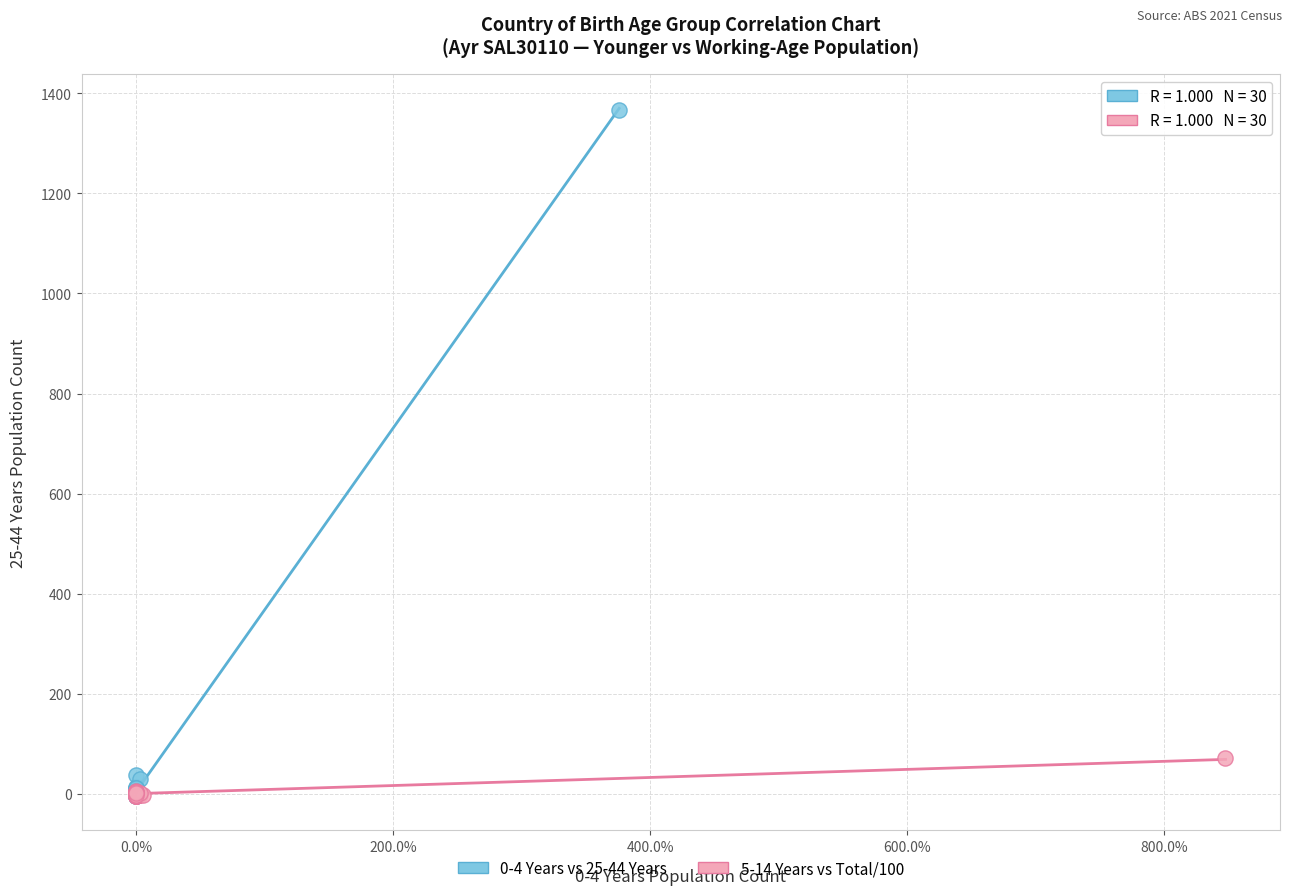

Which series has the largest Y range (max minus min)?

0-4 Years vs 25-44 Years